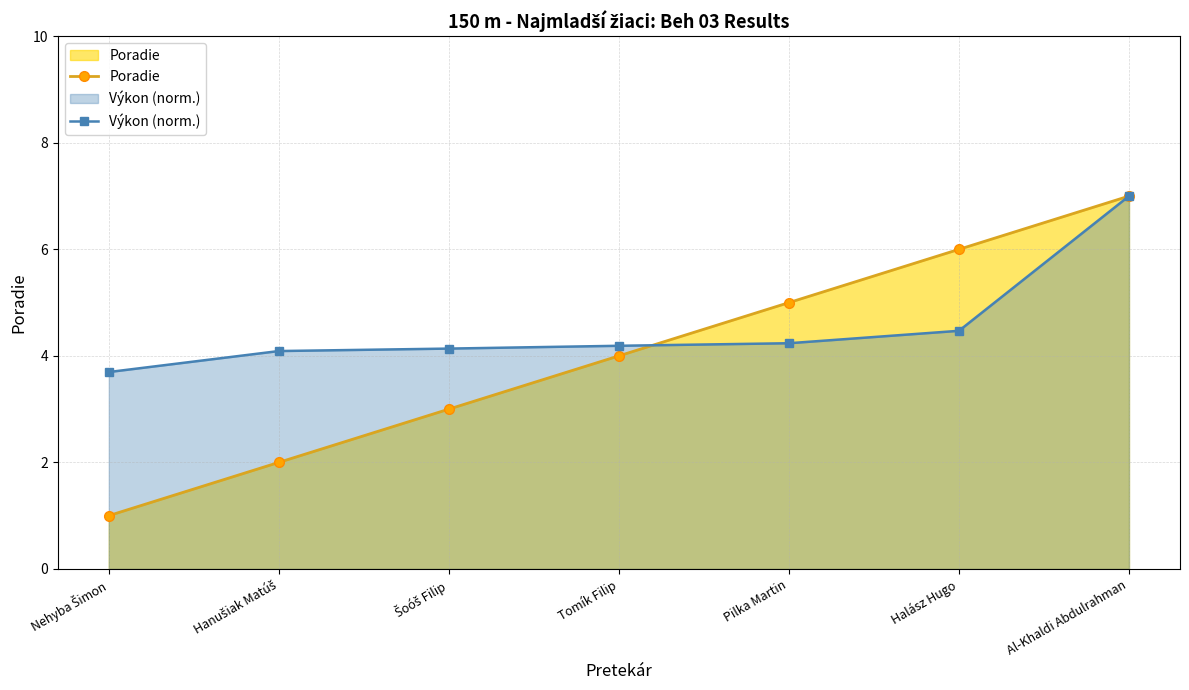

Rank the series at Hanušiak Matúš from highest to lowest value.

Výkon (norm.), Poradie